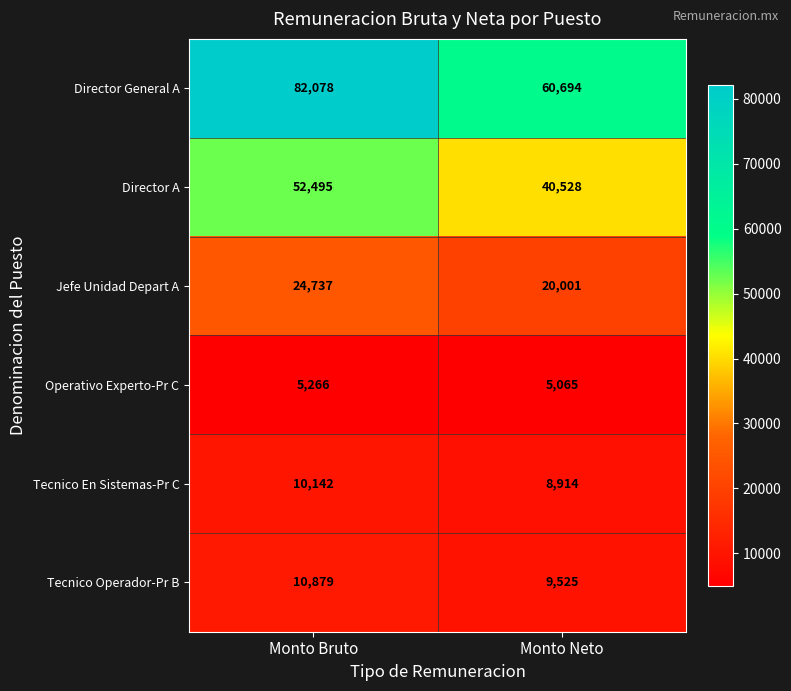

At Monto Neto, list the series in order from largest to smallest.

Director General A, Director A, Jefe Unidad Depart A, Tecnico Operador-Pr B, Tecnico En Sistemas-Pr C, Operativo Experto-Pr C